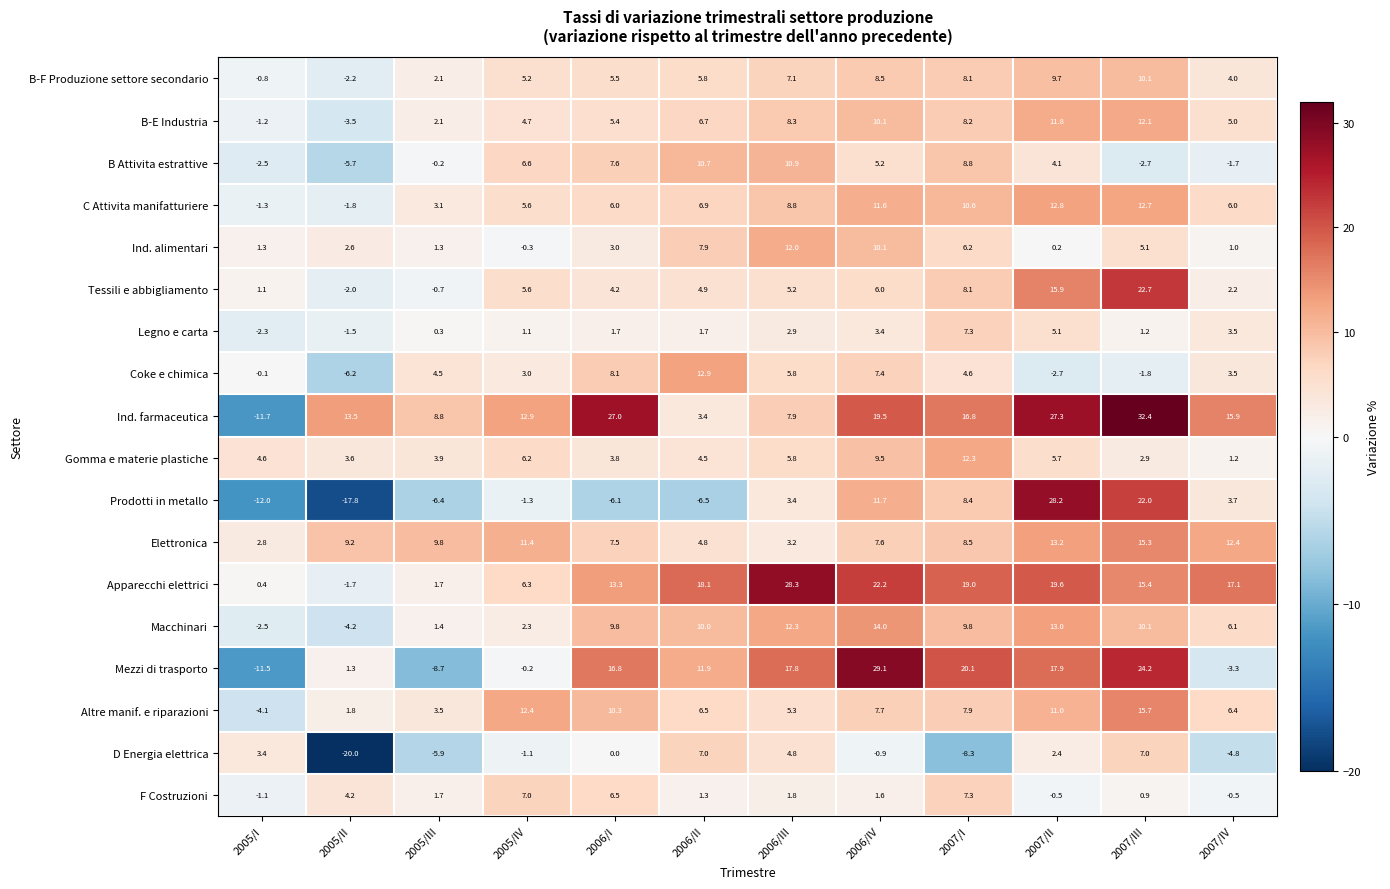

The Apparecchi elettrici series shows 28.3 at 2006/III. True or false?

True